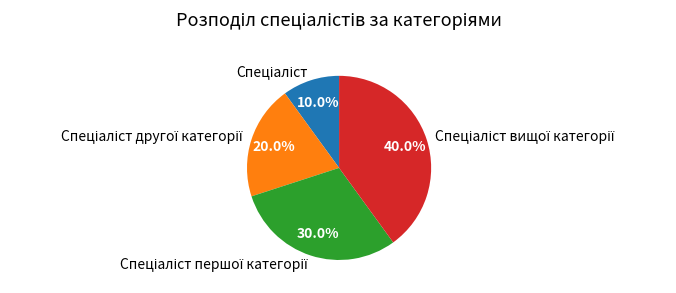

Is there a majority slice in this chart?

No